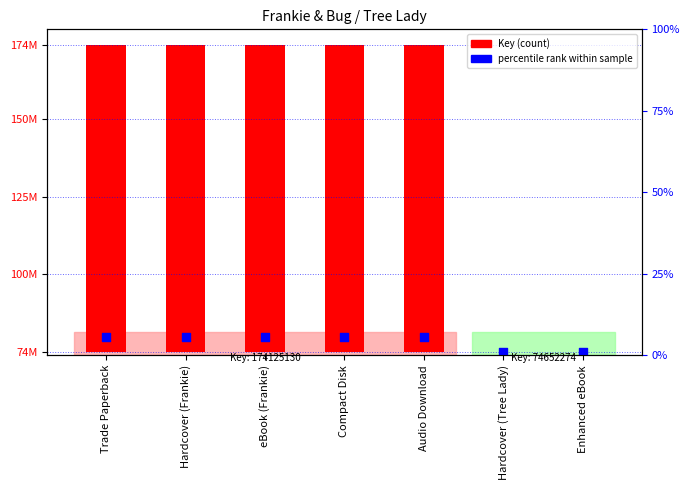

At how many categories does at least one series exceed 83287188?

5